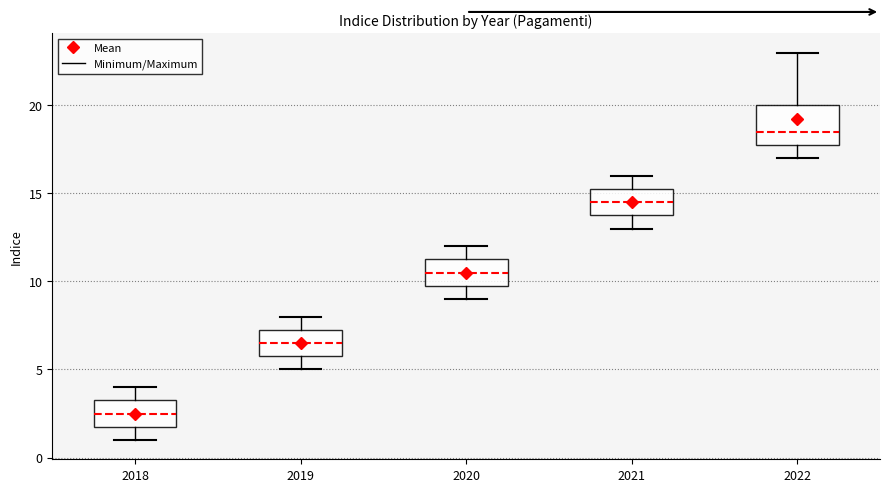

Reading left to right, transcribe this box plot: for each box, give where its median line is, the range the box spans, and where its two whiskers end, as read against the y-axis. The values are not printed on the chart, so give them approximately, as read against the axis.

2018: median 2.5, box 2.0 to 3.5, whiskers 1.0 to 4.0
2019: median 6.5, box 6.0 to 7.5, whiskers 5.0 to 8.0
2020: median 10.5, box 10.0 to 11.5, whiskers 9.0 to 12.0
2021: median 14.5, box 14.0 to 15.5, whiskers 13.0 to 16.0
2022: median 18.5, box 18.0 to 20.0, whiskers 17.0 to 23.0